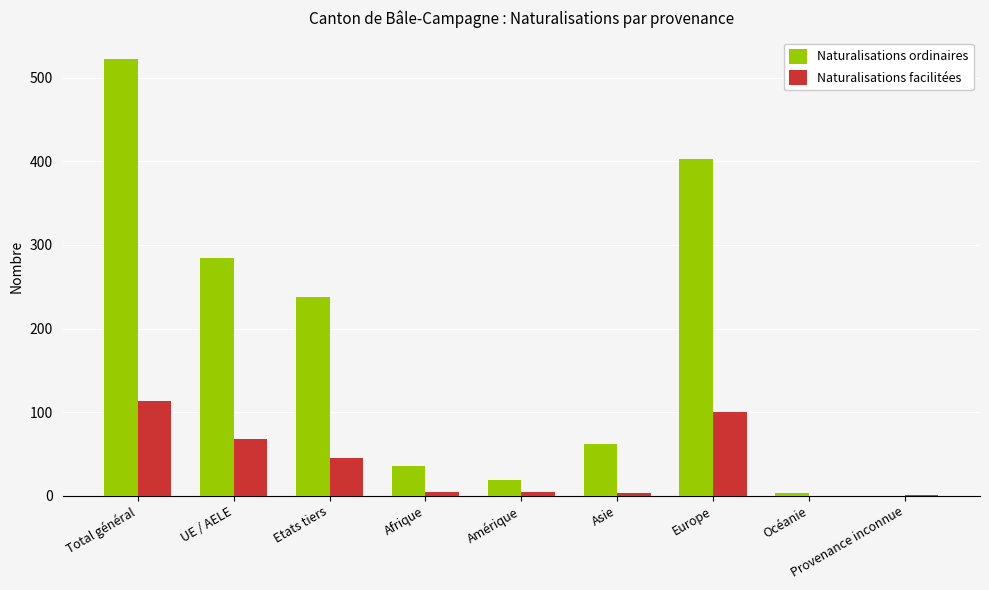

True or false: Naturalisations ordinaires has a value of 384 at Etats tiers.

False